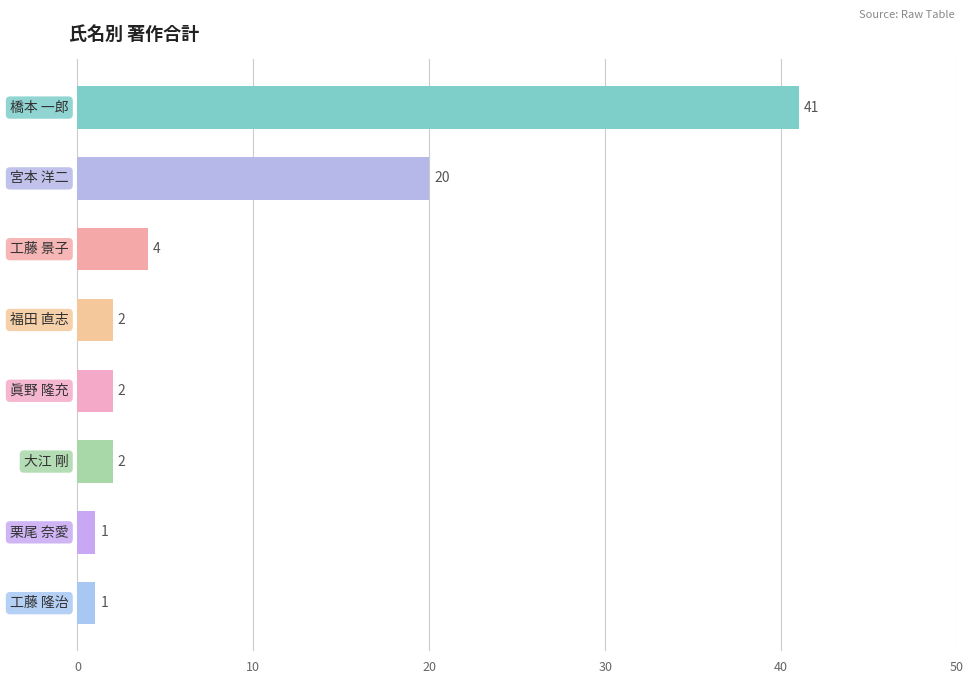

What is the average value?

9